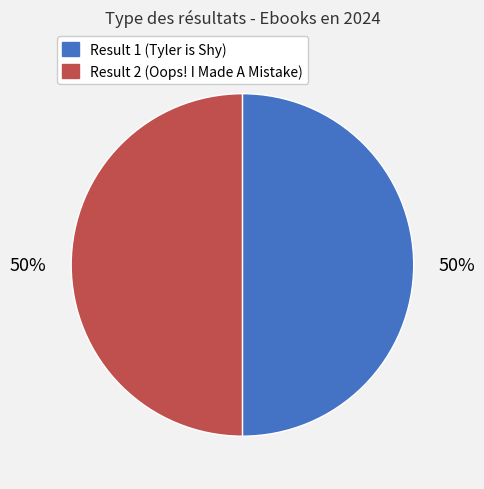

To the nearest percent, what is the average slice percentage?

50%